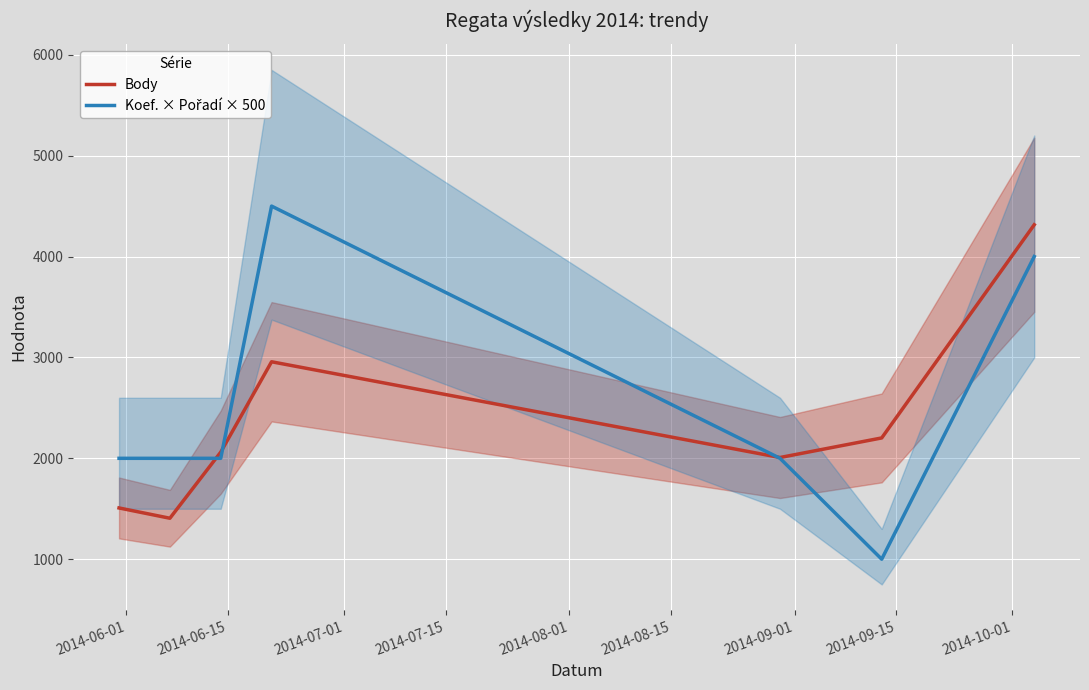

At how many categories does at least one series exceed 1008?

7